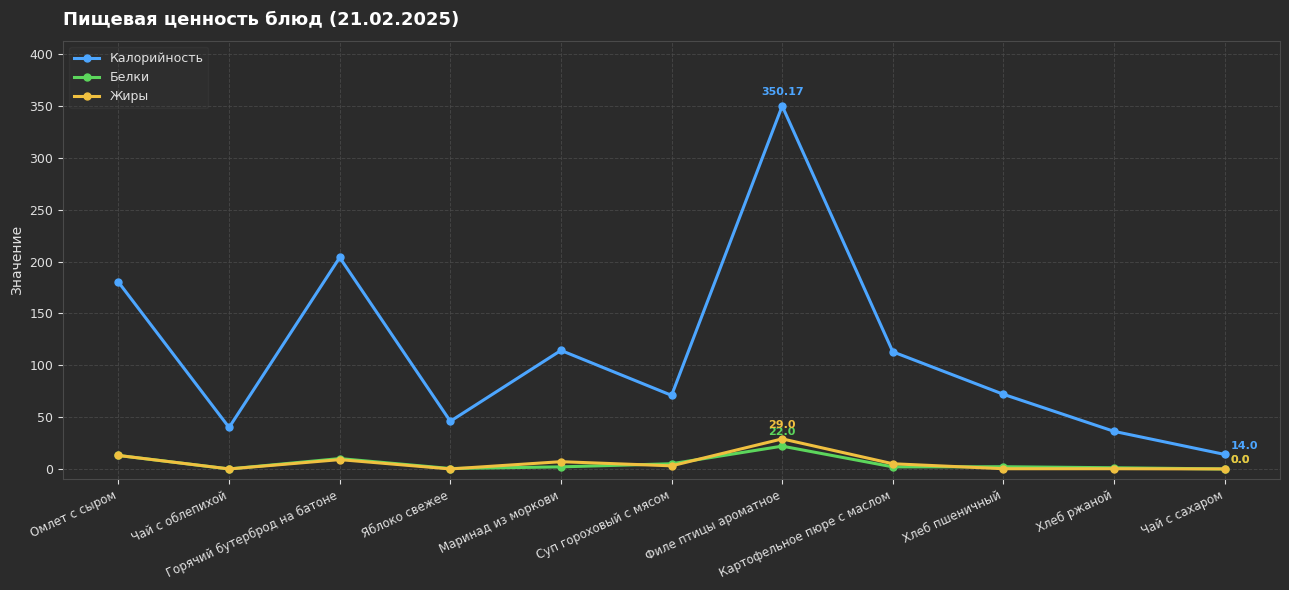

How many data points in Жиры are less than 3?

5